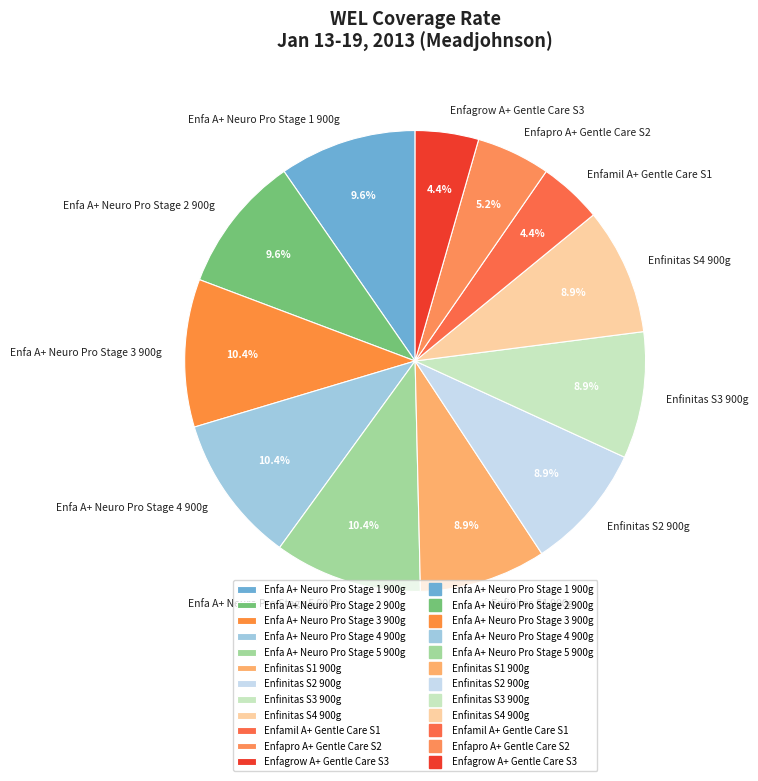

What percentage is NOT represented by Enfinitas S2 900g?

91.1%